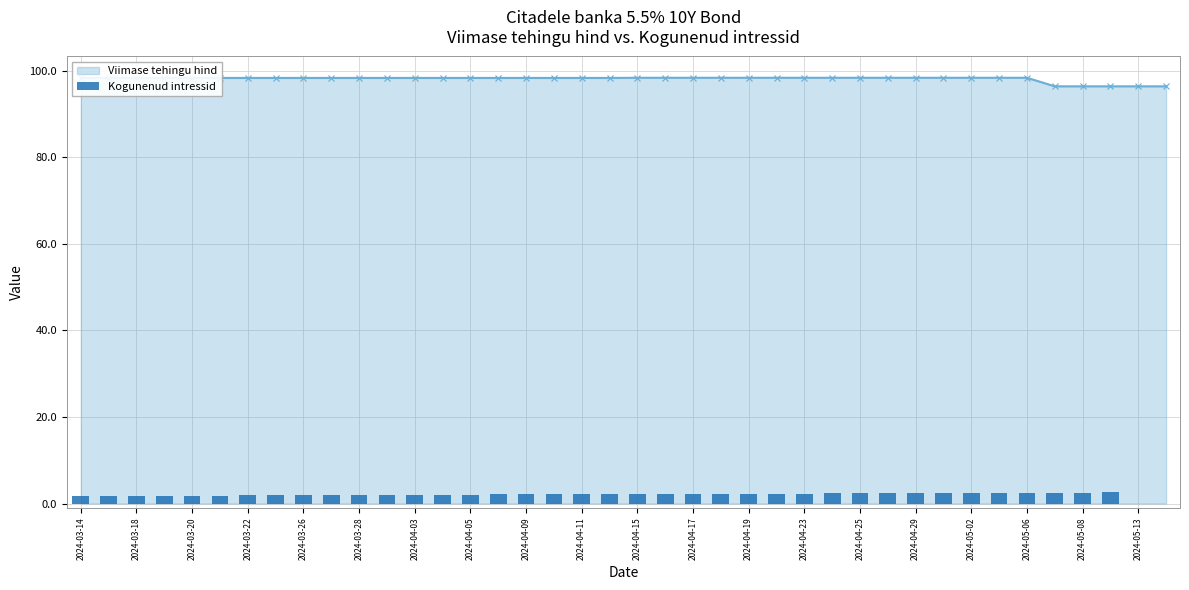

What is the maximum value for Viimase tehingu hind?

98.4